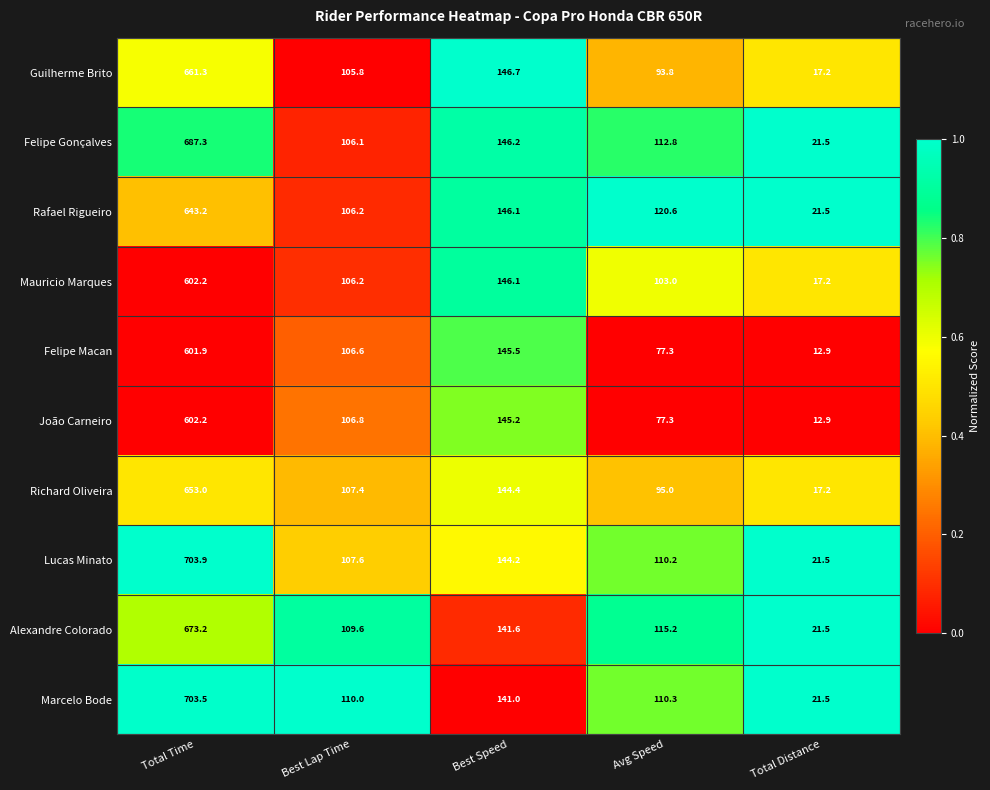

What is the total value across all series at Avg Speed?

1015.5